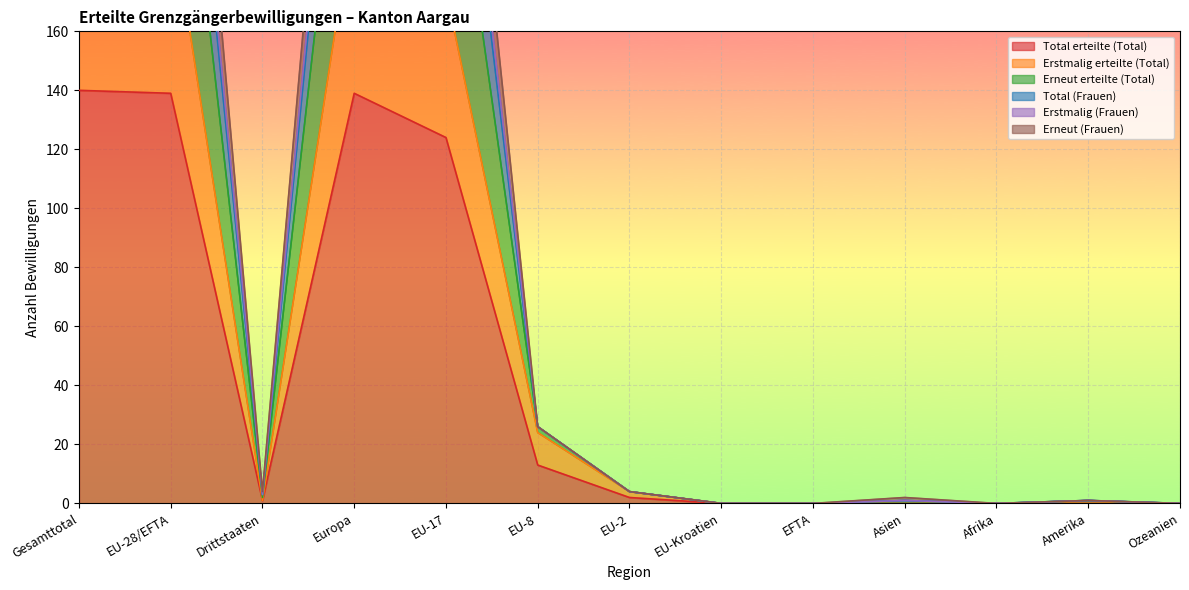

Which series has the largest range (max minus min)?

Erneut erteilte (Total)